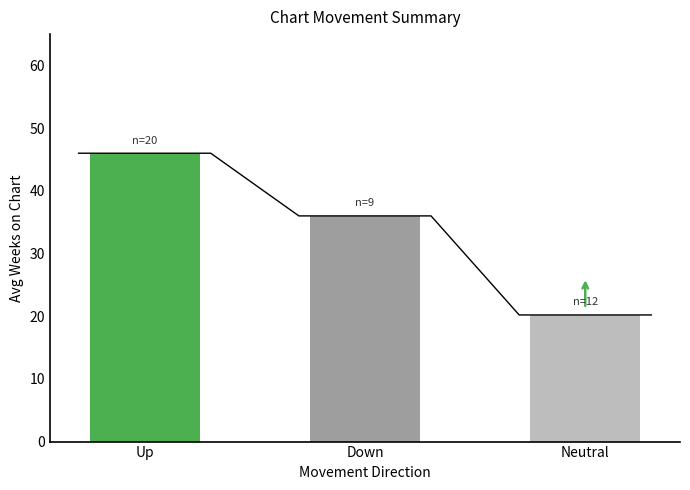

What value does the count series have at avg_weeks?

20.0